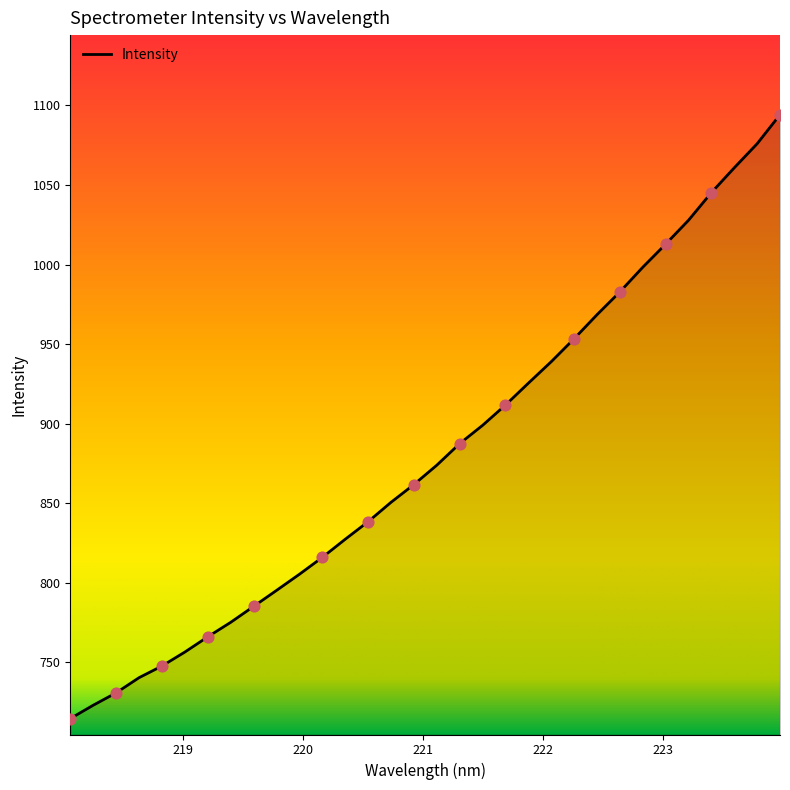

What is the greatest value displayed?

1094.2